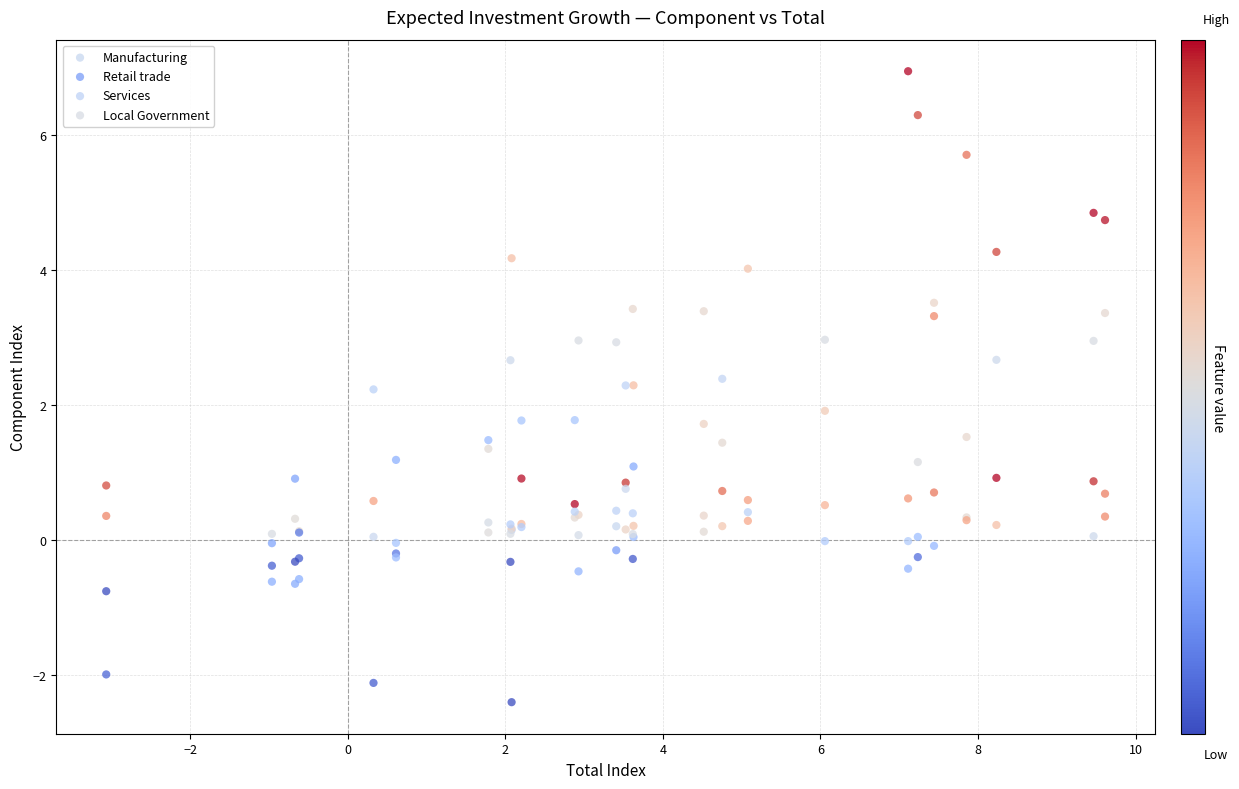

Which series reaches the maximum Y coordinate?

Local Government